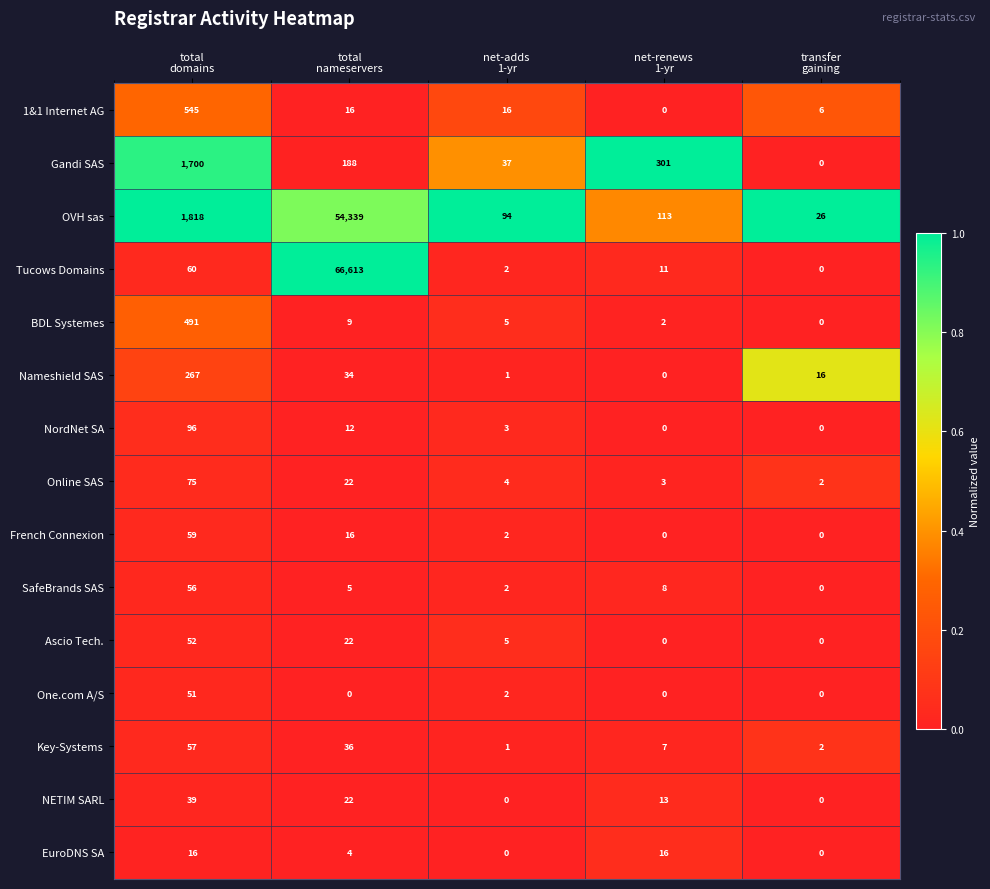

What is the total value across all series at transfer
gaining?

52